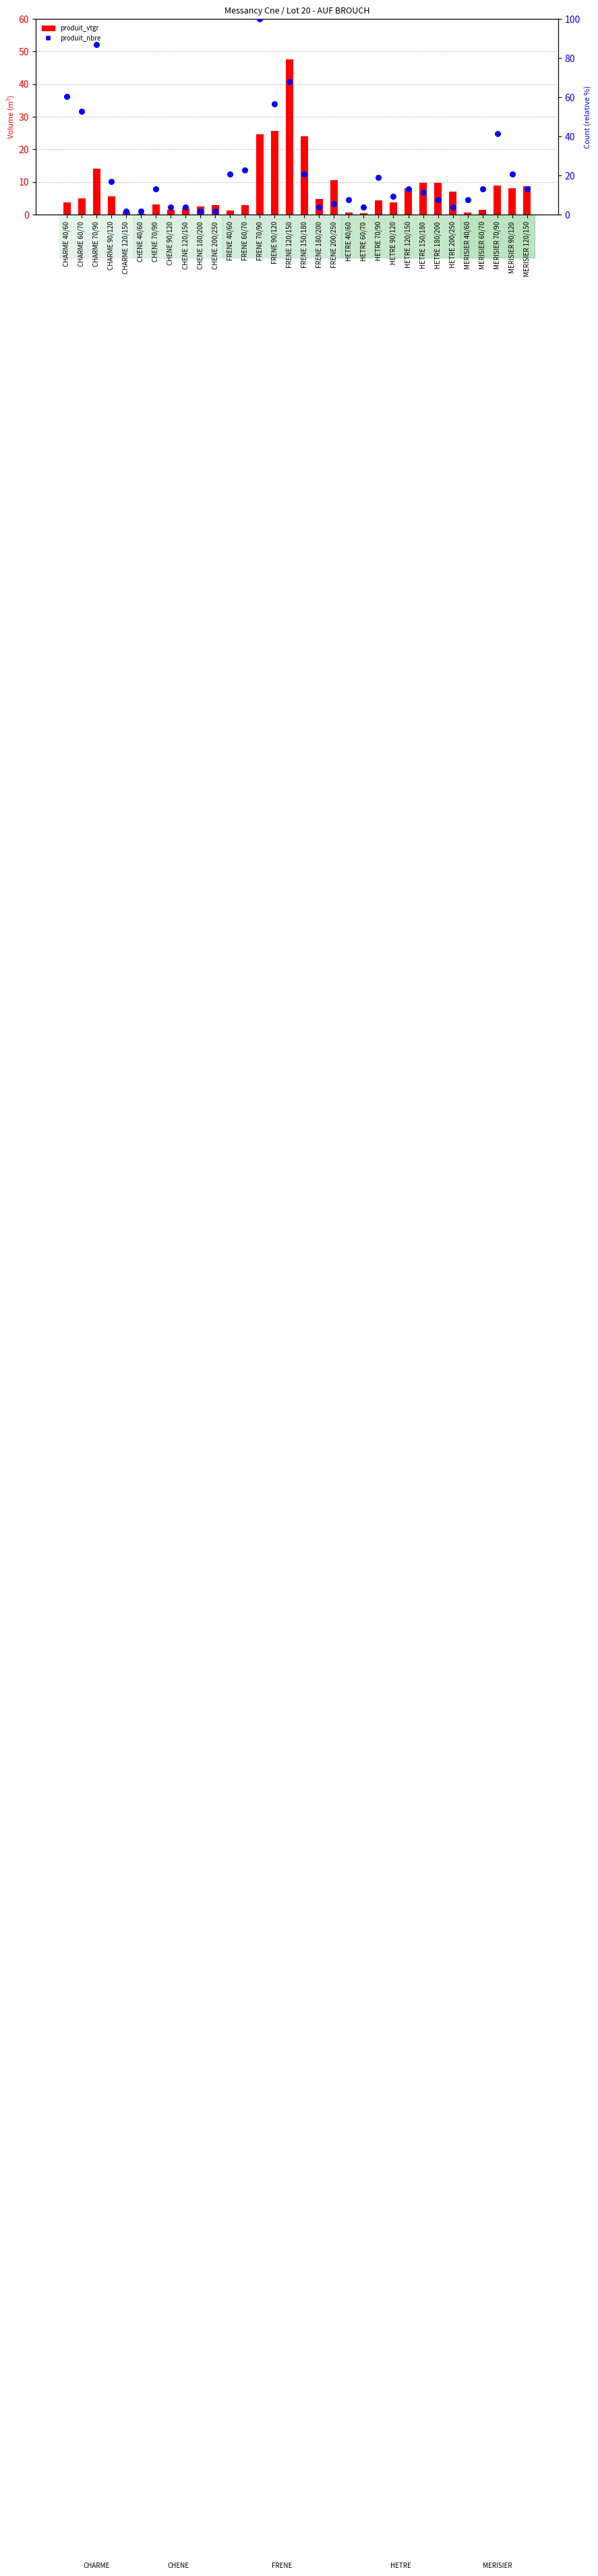

What are all the series names shown in the legend?

produit_vtgr (volume), produit_nbre (count %)